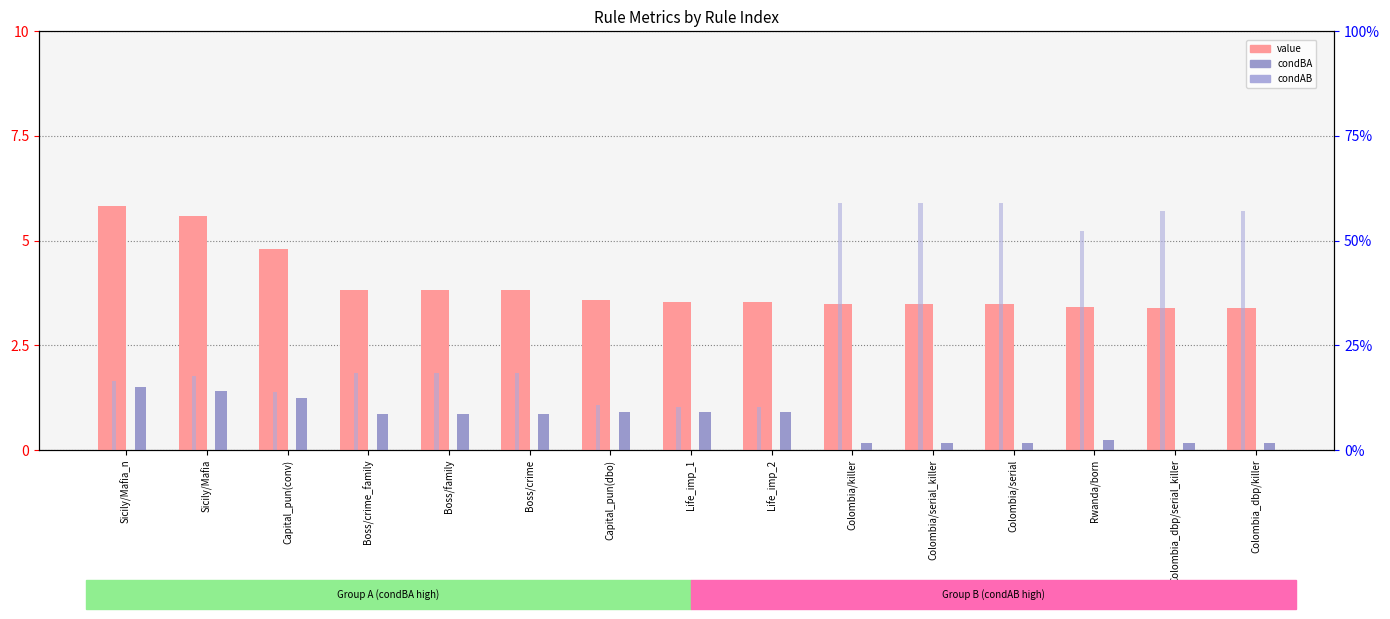

What is the greatest value displayed?

59.1